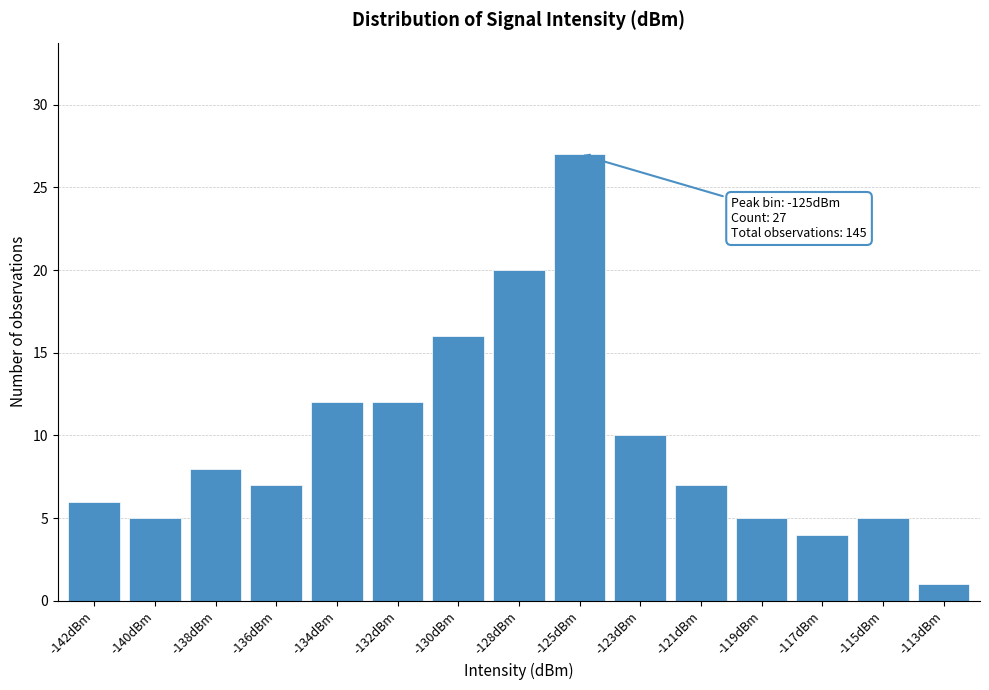

Reading right to left, transcribe all the data shown in this chart.

1	5	4	5	7	10	27	20	16	12	12	7	8	5	6